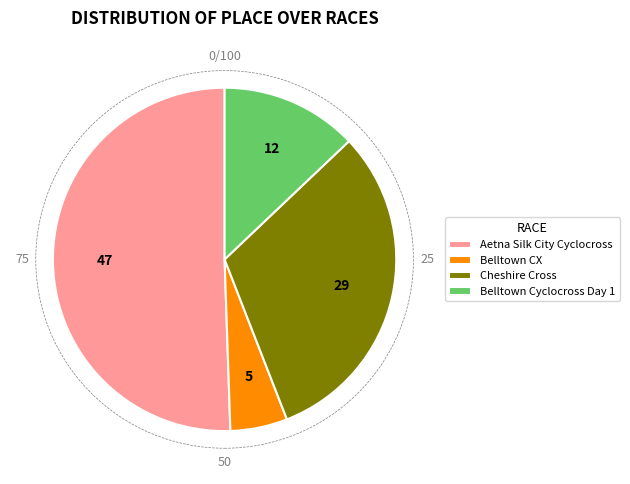

What is the ratio of the value at Aetna Silk City Cyclocross to the value at Belltown Cyclocross Day 1?

3.9